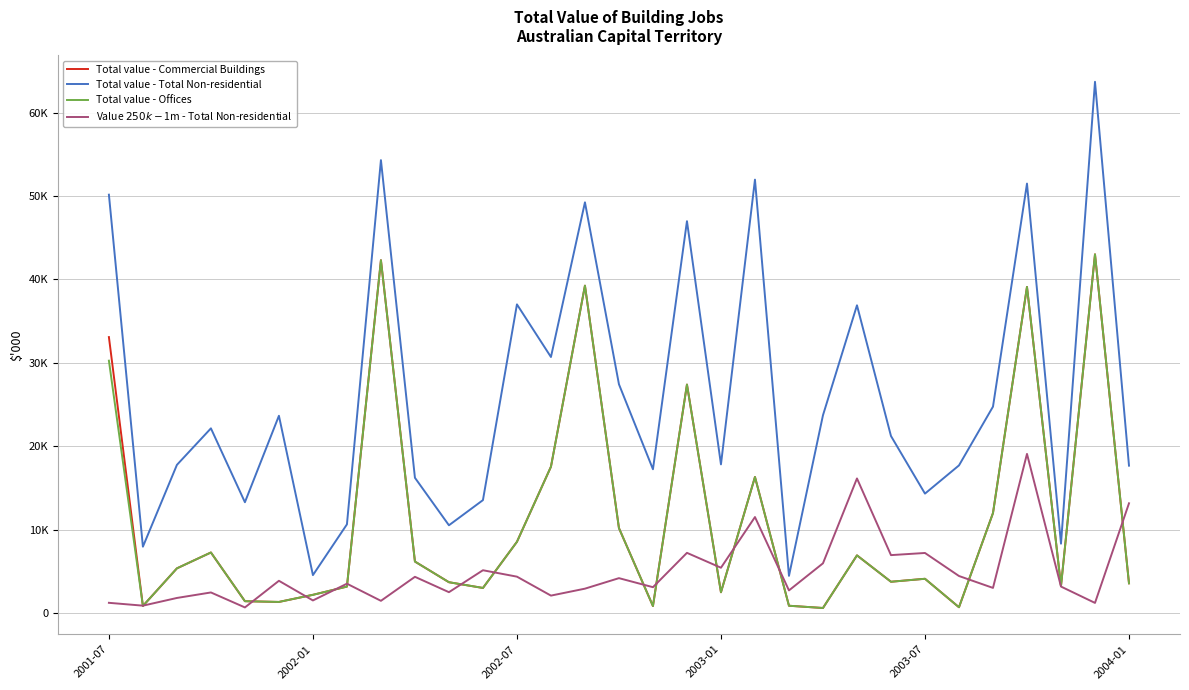

What is the difference between the second highest and minimum values in the Total value - Commercial Buildings series?

41720